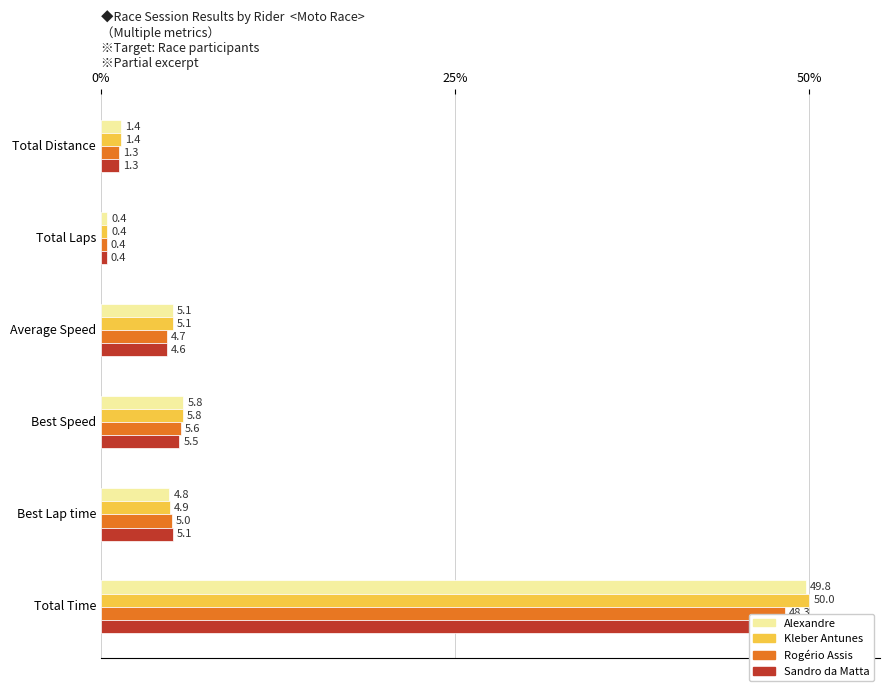

Reading right to left, transcribe all the data shown in this chart.

Alexandre: 1.4	0.4	5.1	5.8	4.8	49.8
Kleber Antunes: 1.4	0.4	5.1	5.8	4.9	50.0
Rogério Assis: 1.3	0.4	4.7	5.6	5.0	48.3
Sandro da Matta: 1.3	0.4	4.6	5.5	5.1	48.4